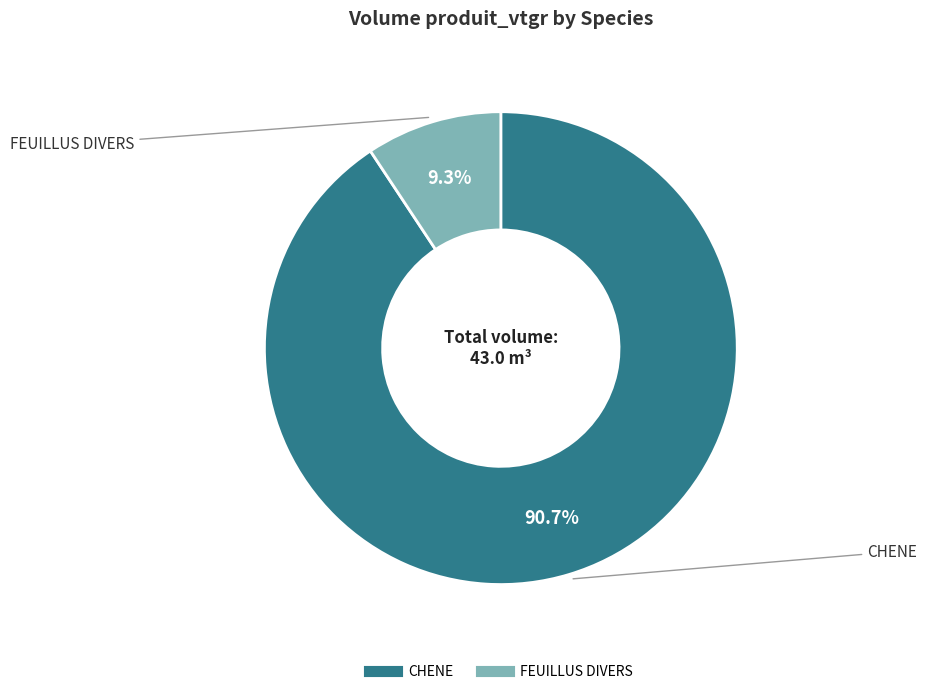

Between FEUILLUS DIVERS and CHENE, which is larger?

CHENE